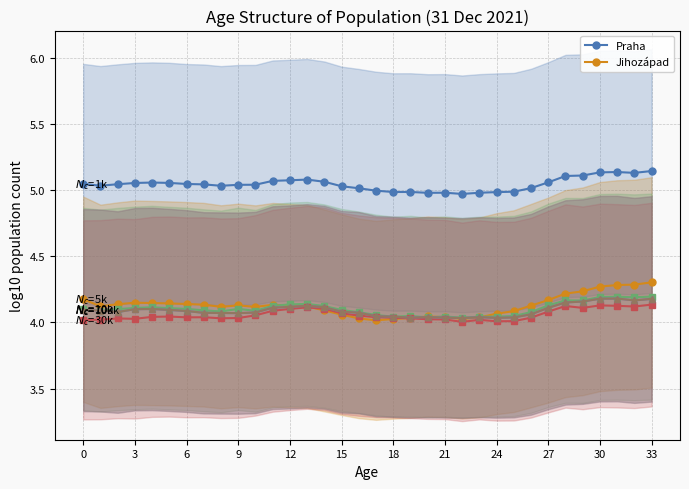

How many data points does each series have?

34